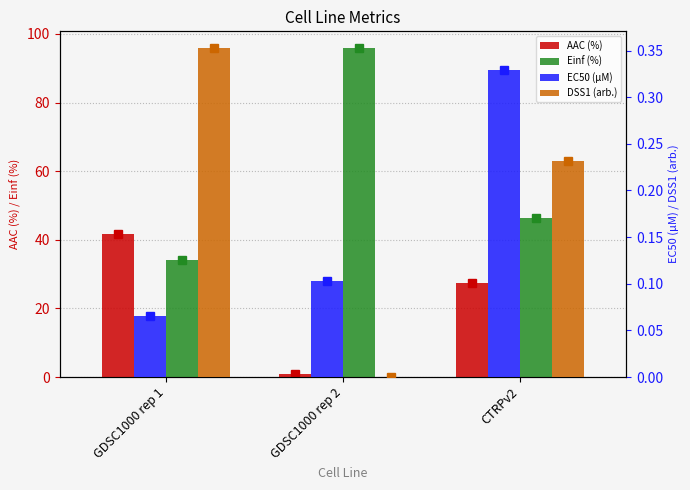

What is the maximum value for EC50 (µM)?

0.3